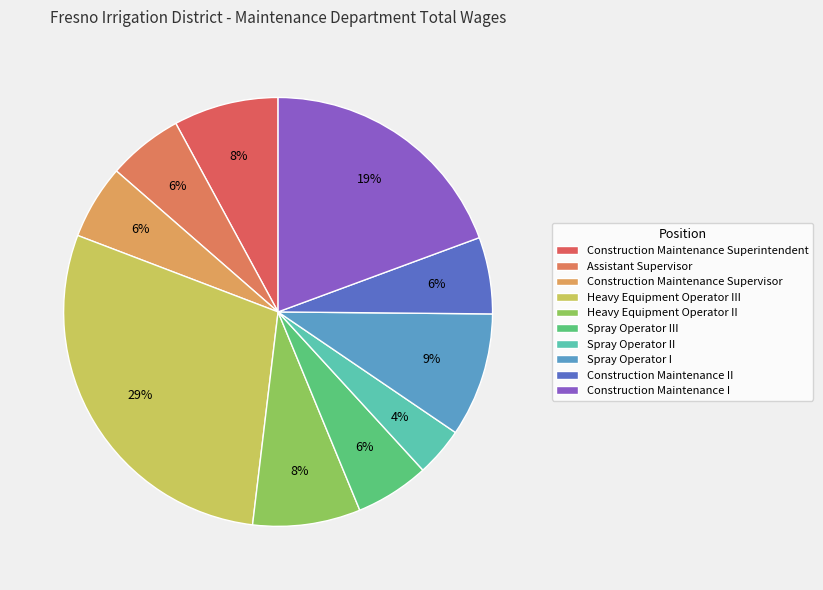

Is Spray Operator III the majority of the pie?

No